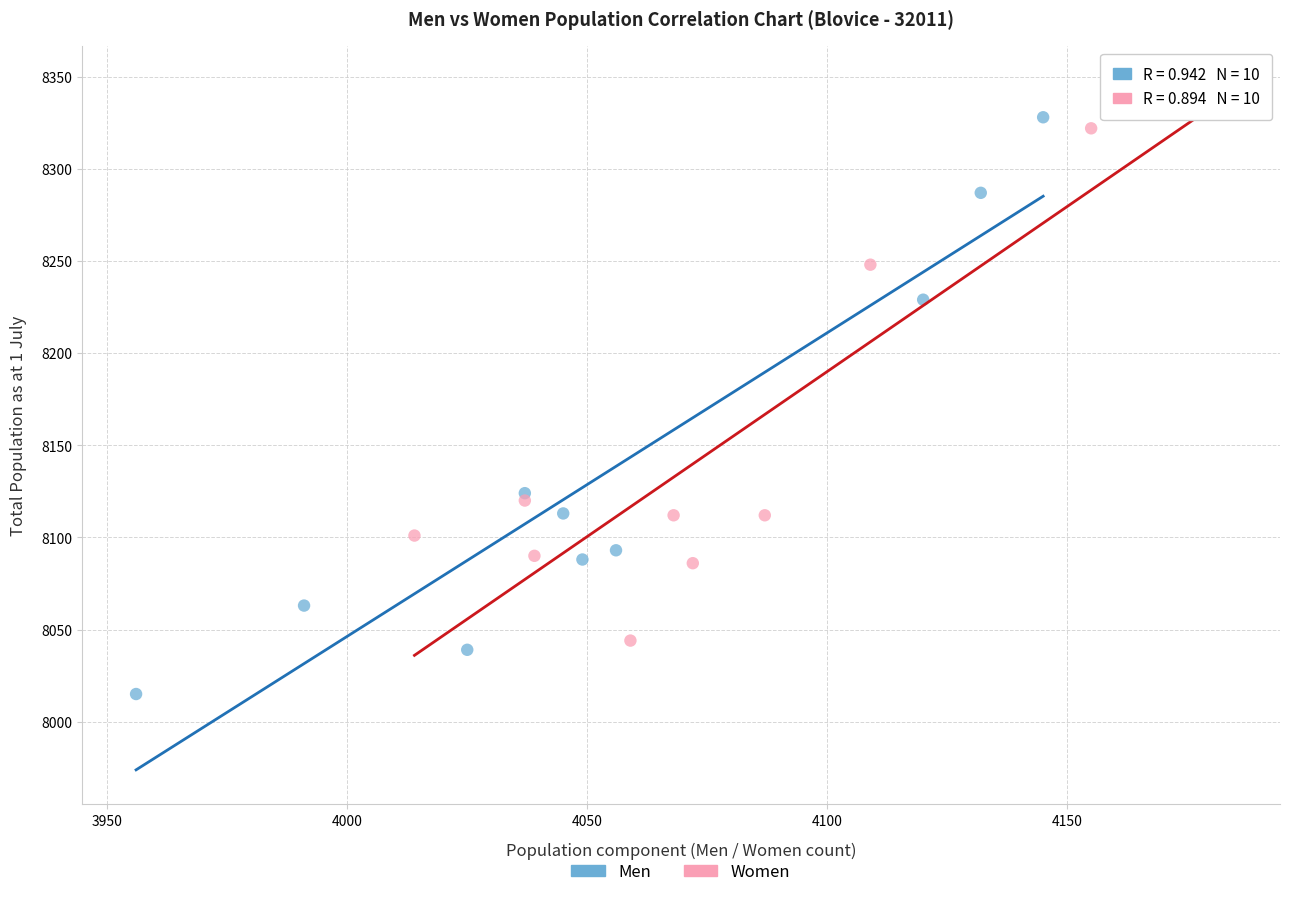

Which series reaches the maximum Y coordinate?

Women